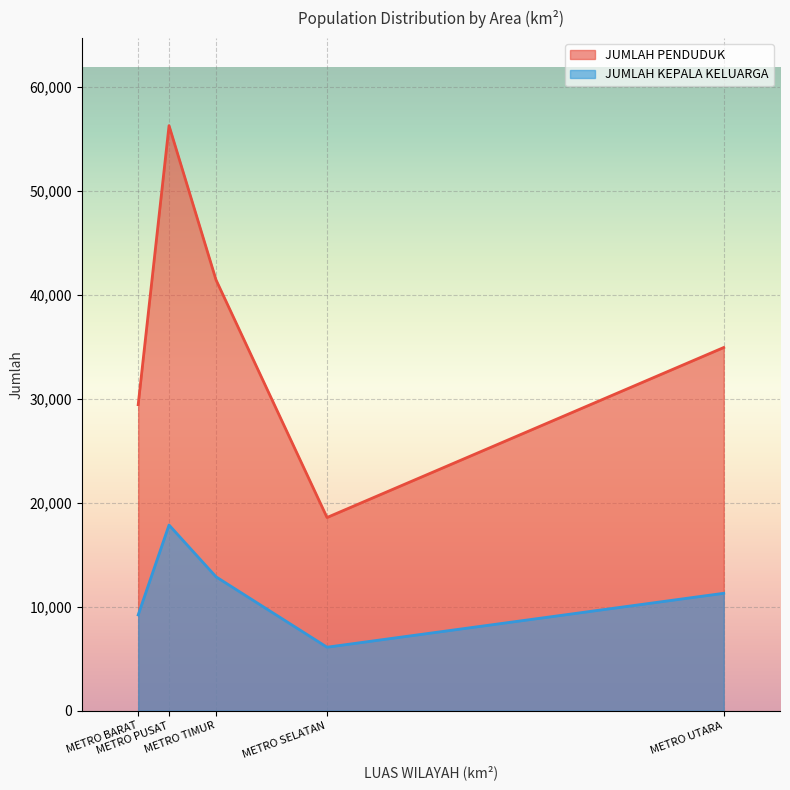

Count the JUMLAH PENDUDUK values in the range 29444 to 41449.

3